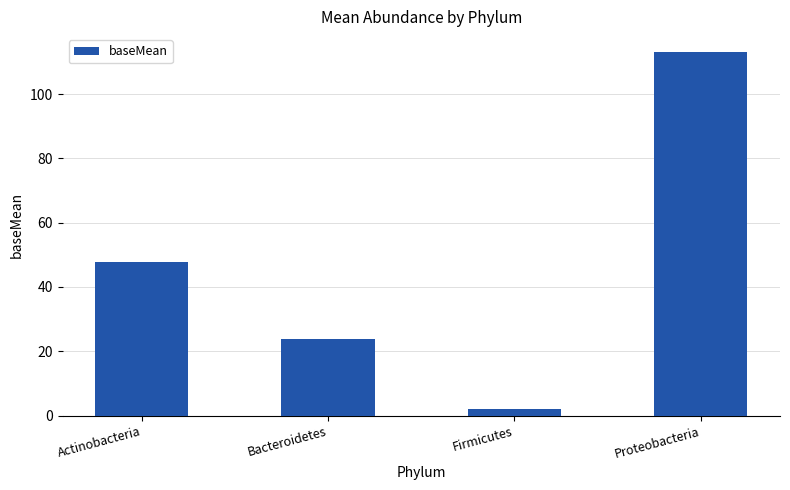

Are the bars grouped side by side (vs. stacked)?

No